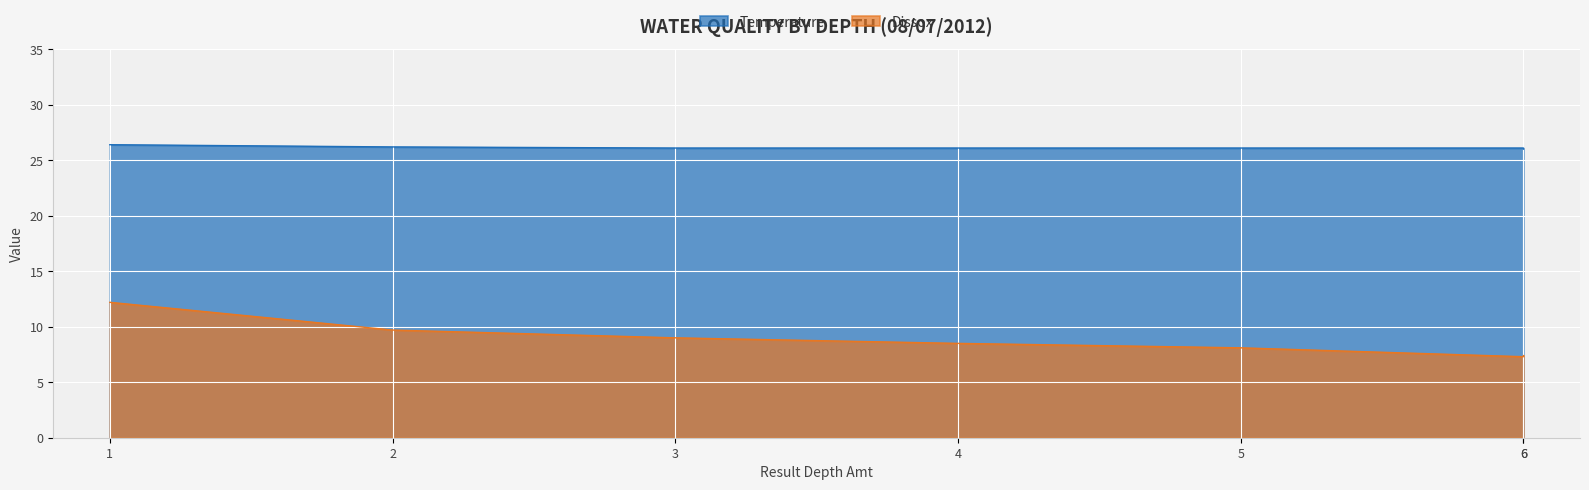

How many Temperature values are between 26 and 27?

7